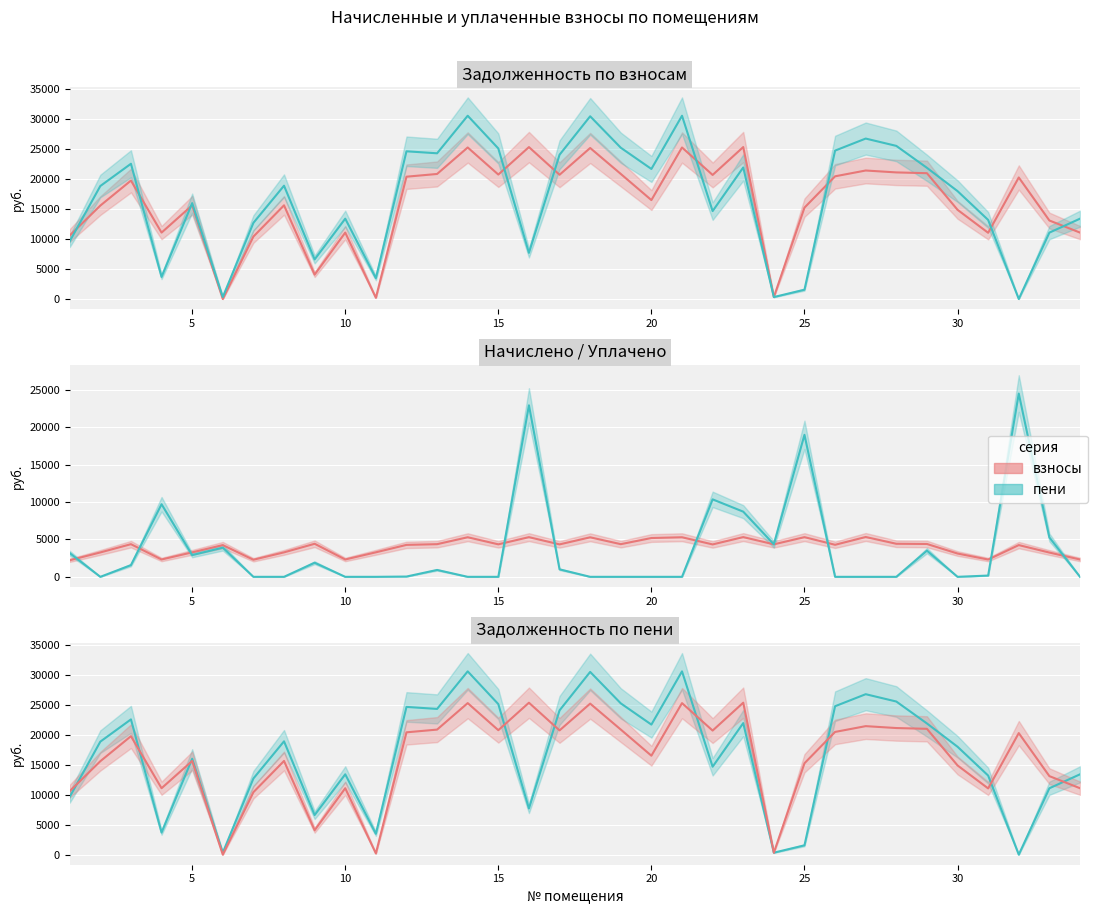

Is this an area chart (filled region under the line)?

No